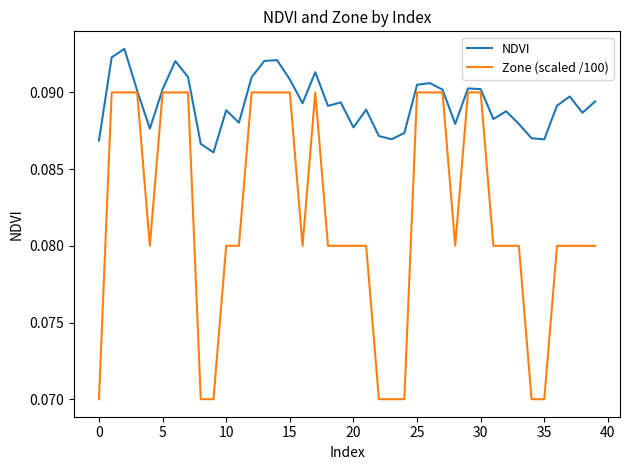

Rank the series by their maximum value, from lowest to highest.

Zone (scaled /100), NDVI